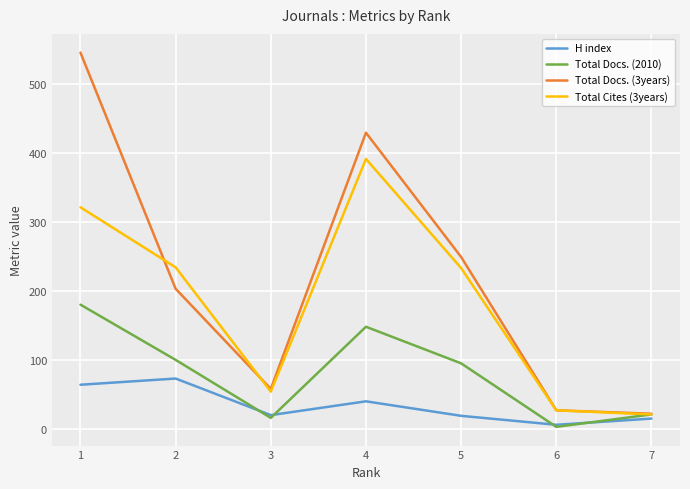

What is the greatest value displayed?

545